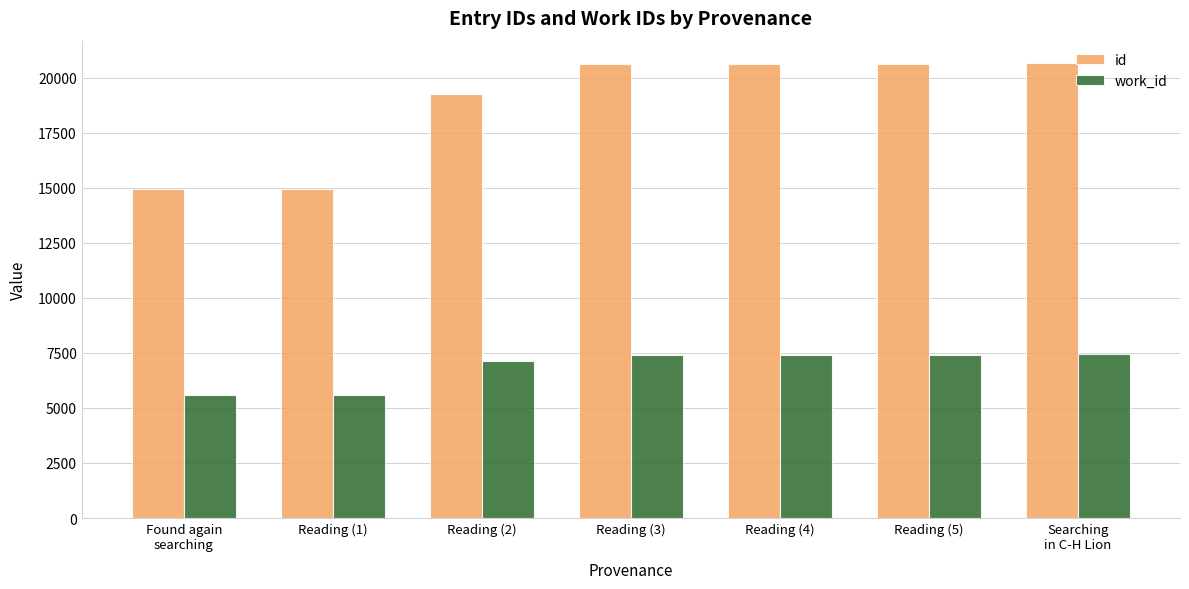

What value does the work_id series have at Reading (2)?

7108